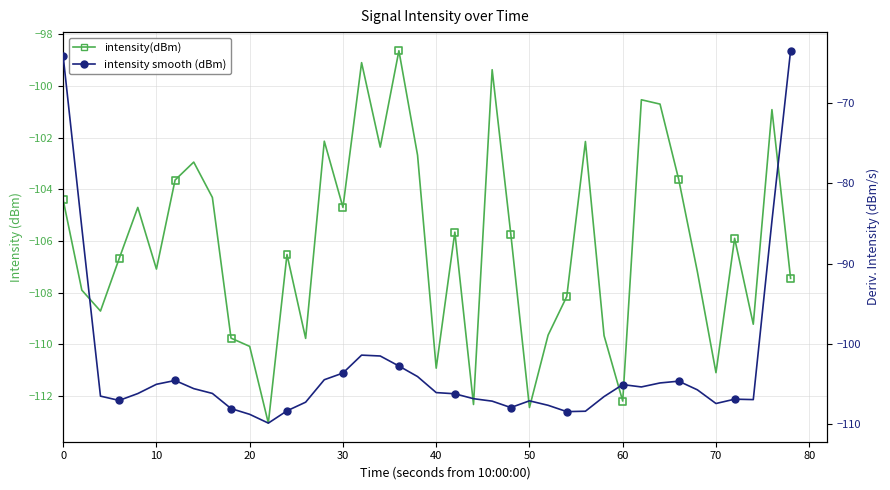

Which series has the largest Y range (max minus min)?

intensity smooth (dBm)